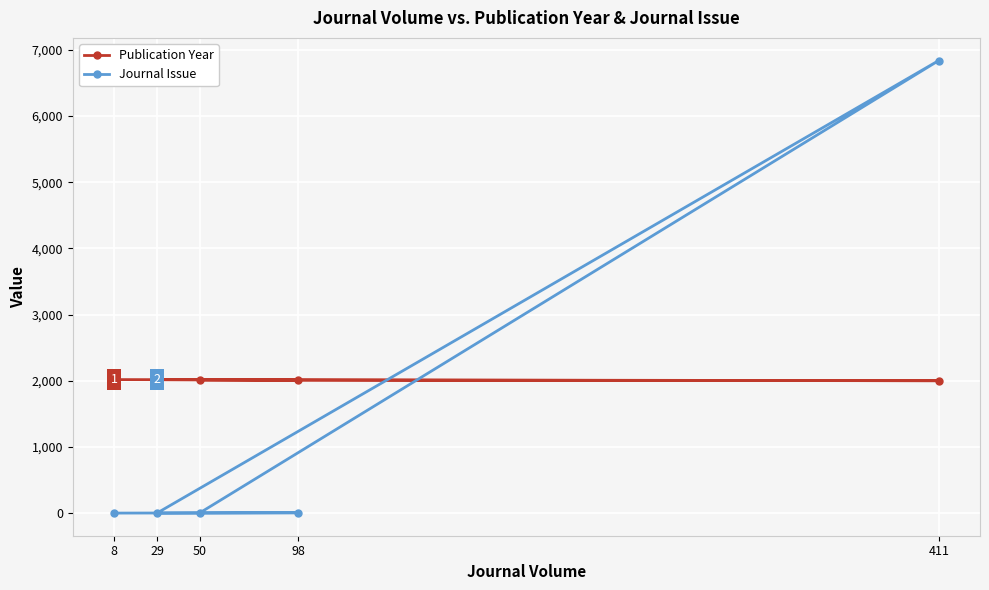

Which category has the highest value in the Publication Year series?

8